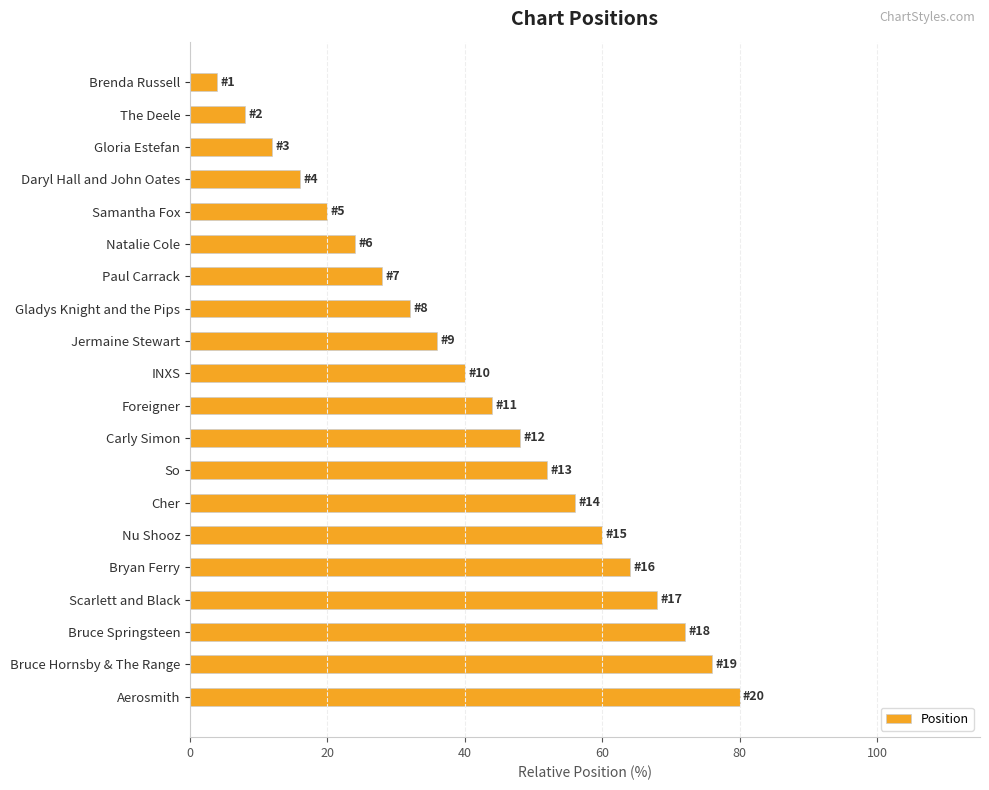

Rank the categories by value from highest to lowest.

Aerosmith, Bruce Hornsby & The Range, Bruce Springsteen, Scarlett and Black, Bryan Ferry, Nu Shooz, Cher, So, Carly Simon, Foreigner, INXS, Jermaine Stewart, Gladys Knight and the Pips, Paul Carrack, Natalie Cole, Samantha Fox, Daryl Hall and John Oates, Gloria Estefan, The Deele, Brenda Russell